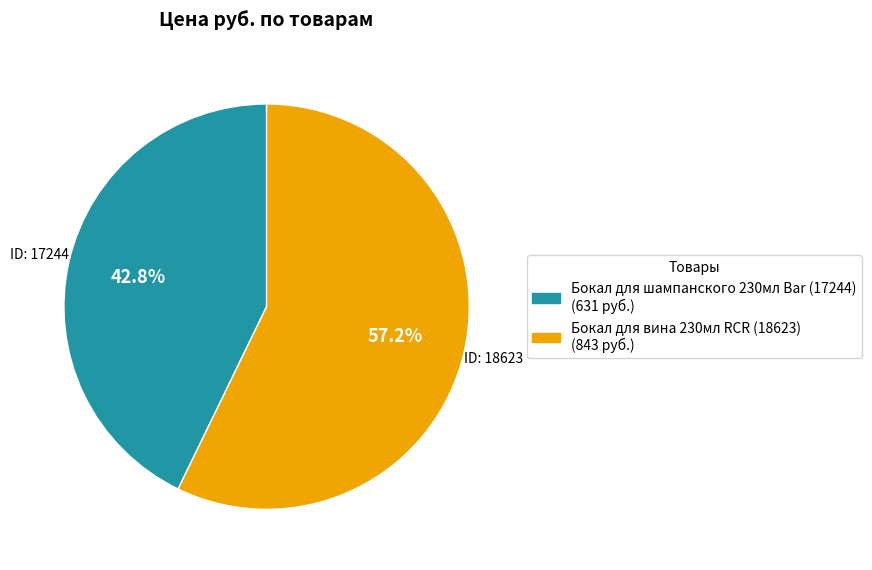

Is there any slice that represents more than half of the pie?

Yes